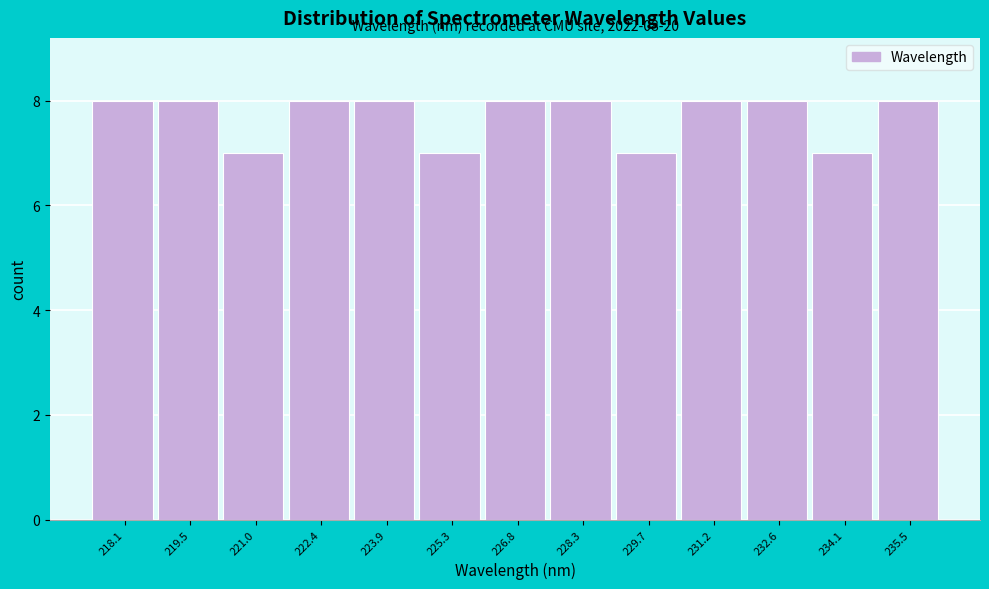

Reading left to right, transcribe all the data shown in this chart.

8	8	7	8	8	7	8	8	7	8	8	7	8